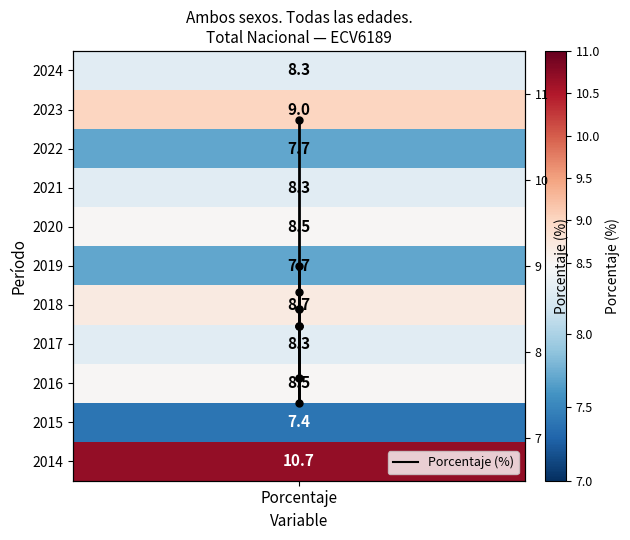

True or false: the data shows 6.2 at Porcentaje.

False